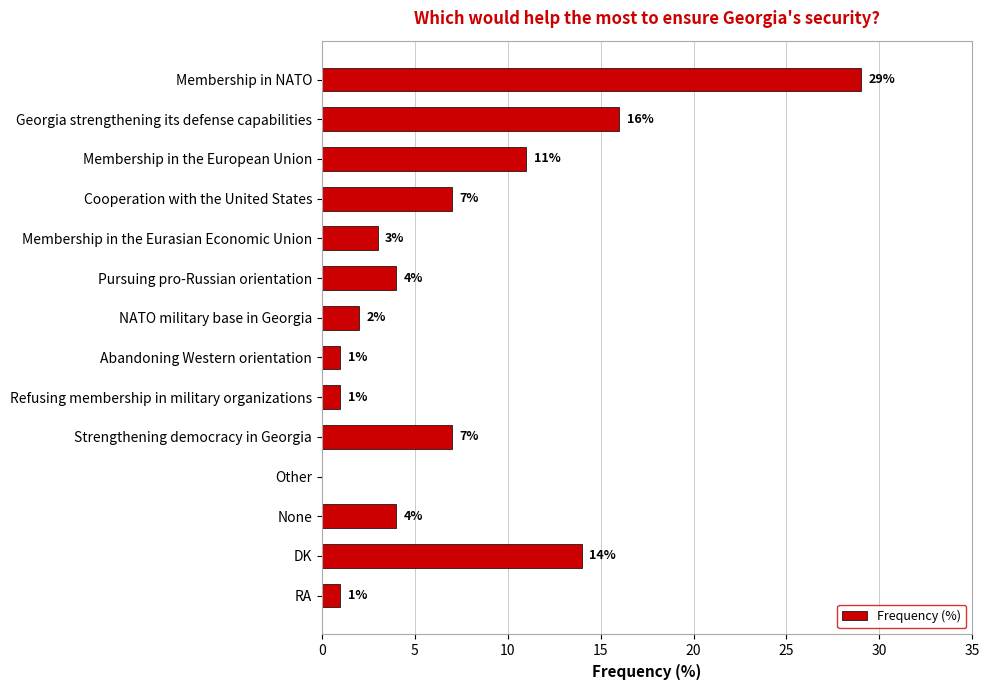

What is the sum of the values at Georgia strengthening its defense capabilities and RA?

17